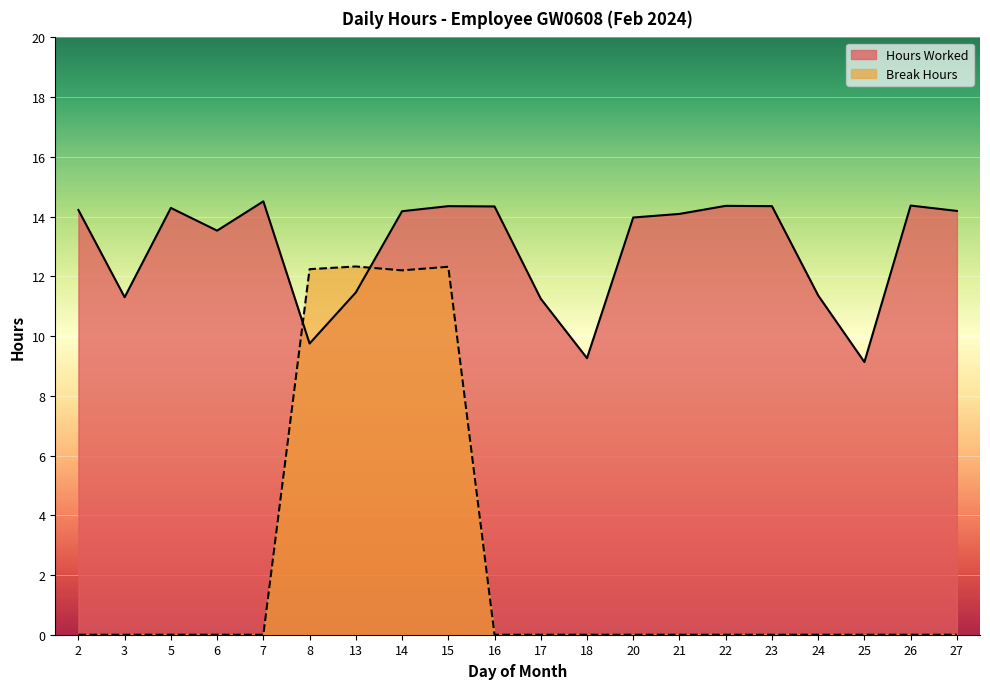

What is the greatest value displayed?

14.5